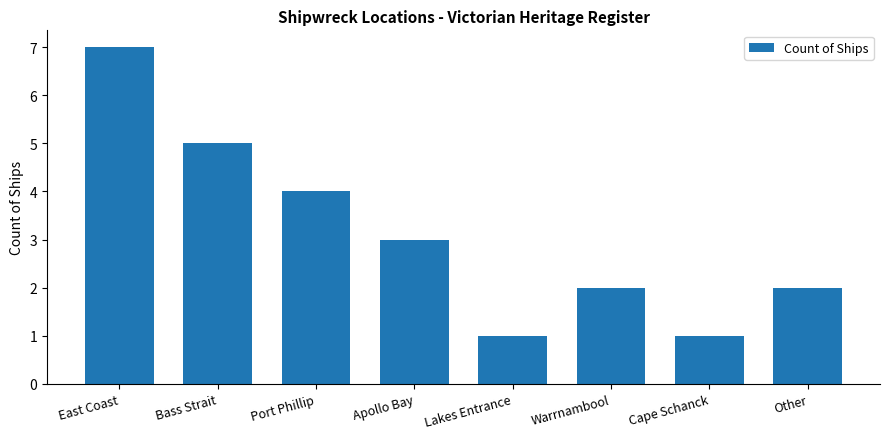

The chart shows a value of 2 at Warrnambool. True or false?

True